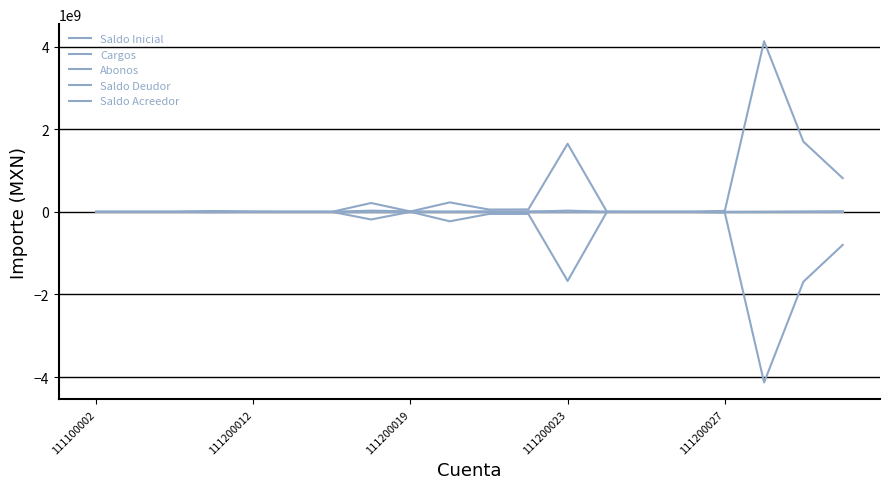

Does the chart have visible grid lines?

Yes